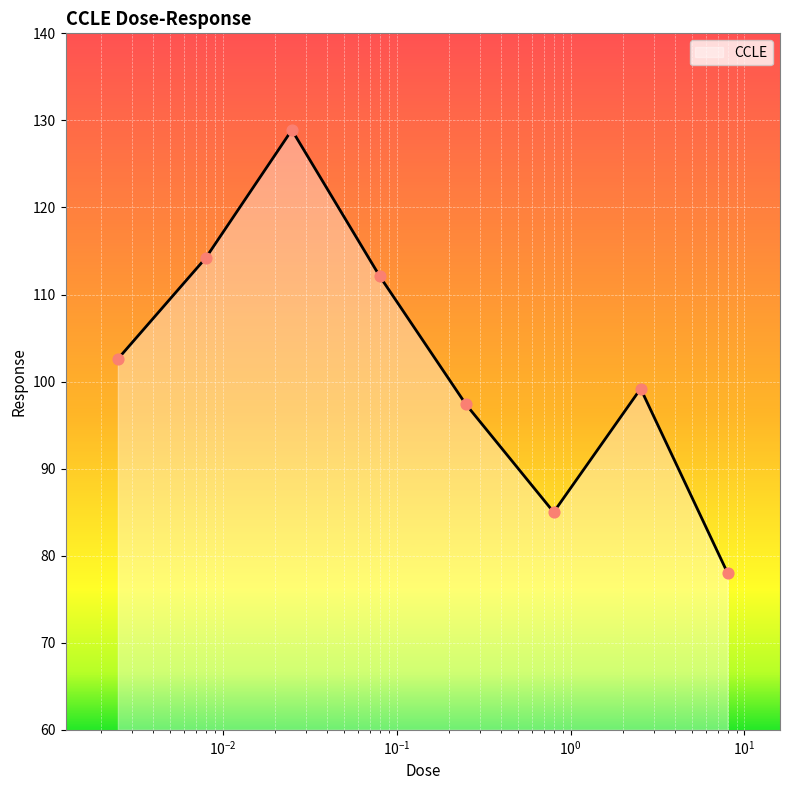

How many interior local peaks (higher than both neighbors) does the data have?

2